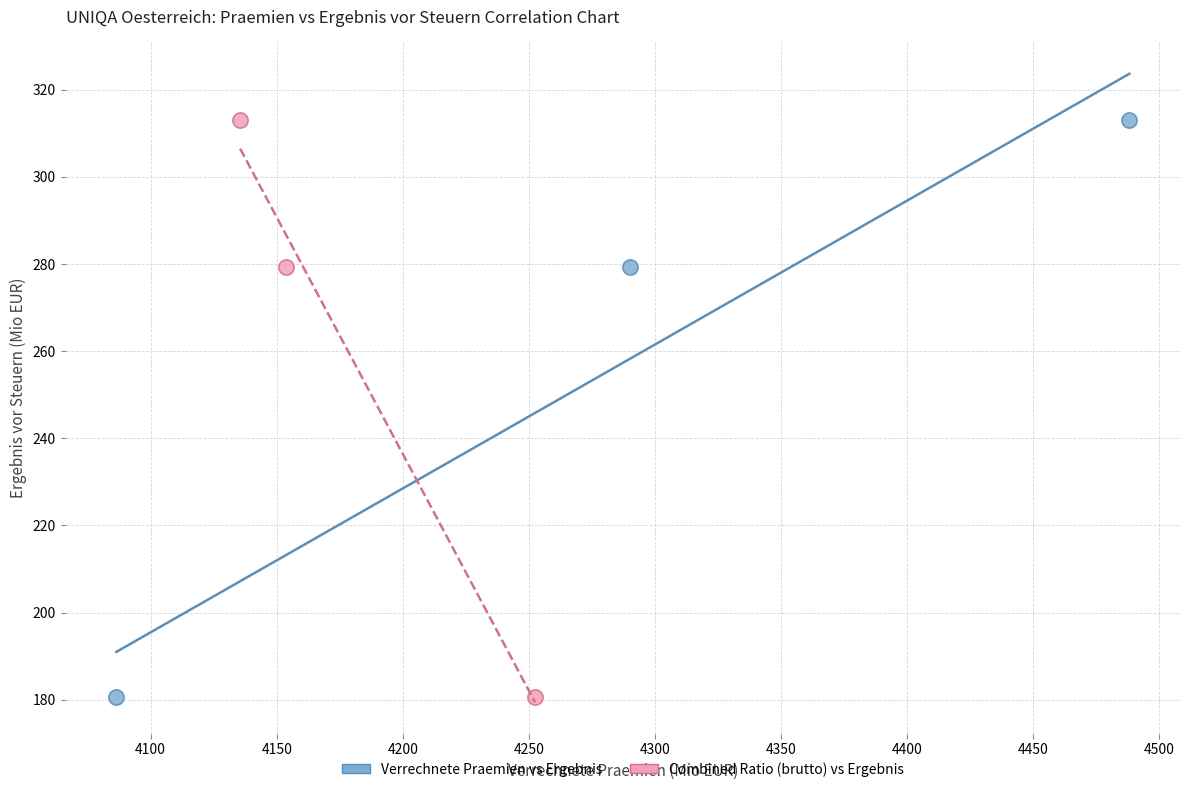

What are all the series names shown in the legend?

Verrechnete Praemien vs Ergebnis, Combined Ratio (brutto) vs Ergebnis